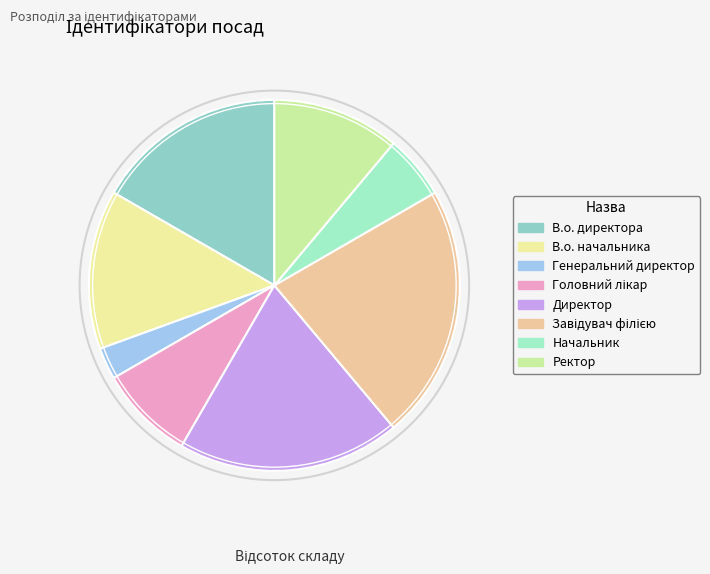

To the nearest percent, what is the difference between the largest and smallest slice percentages?

19%